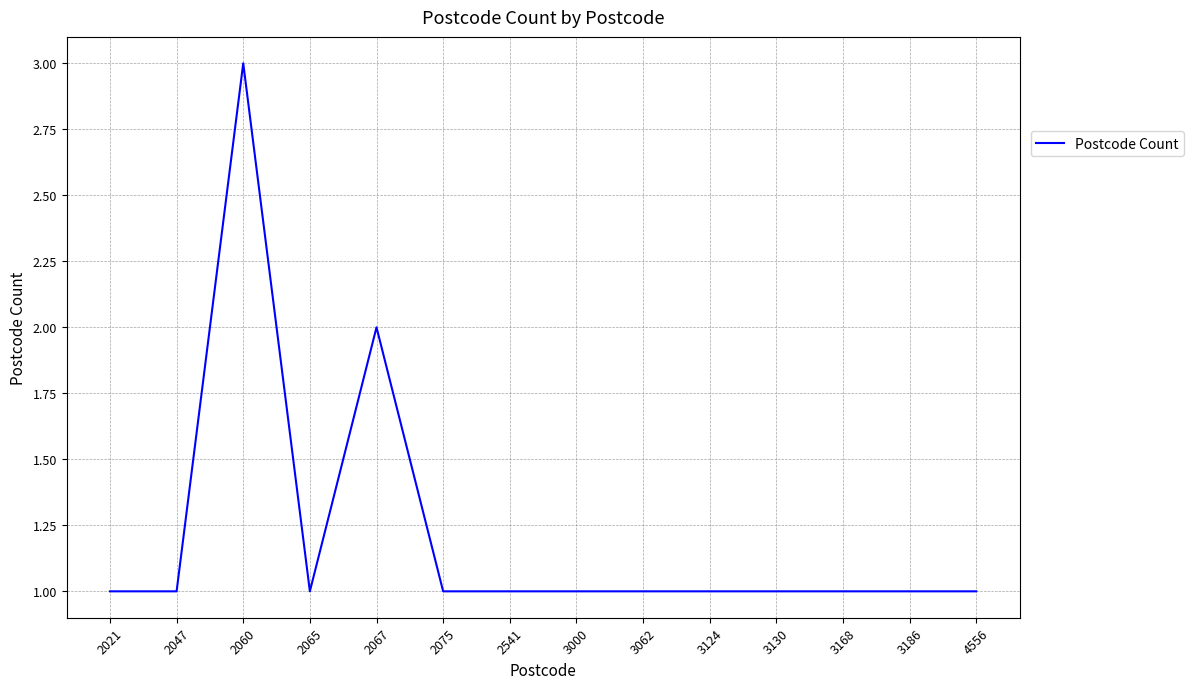

What is the ratio of the value at 2075 to the value at 4556?

1.0